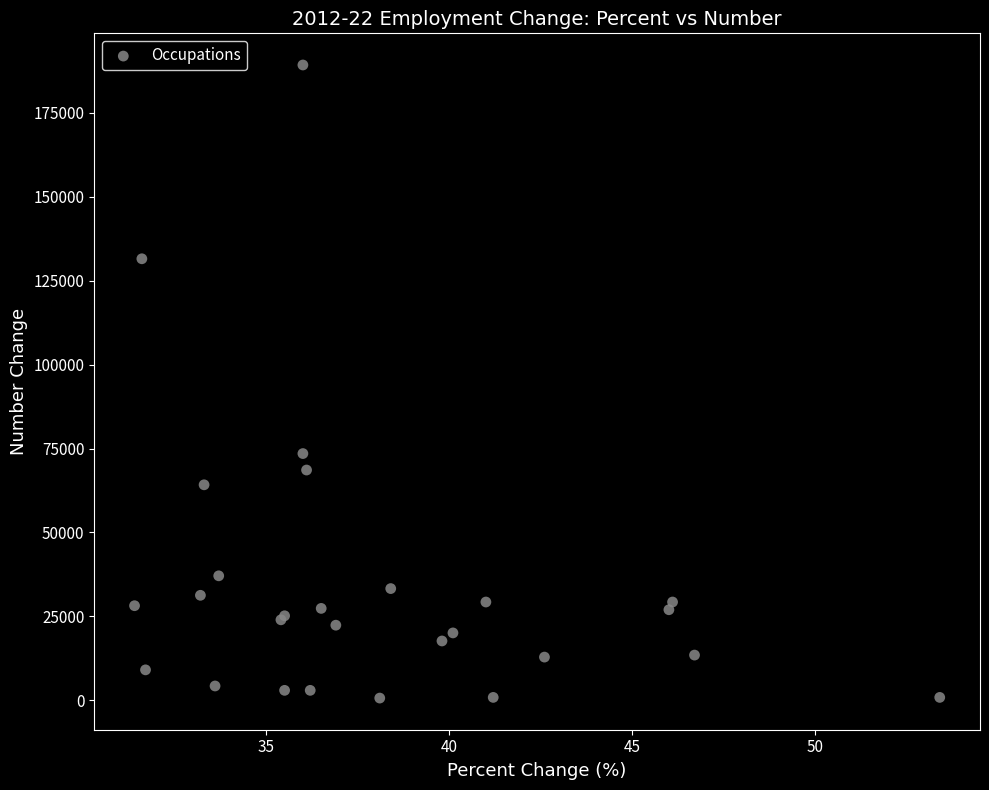

What Y value in the scatter plot is closest to 94950?

73500